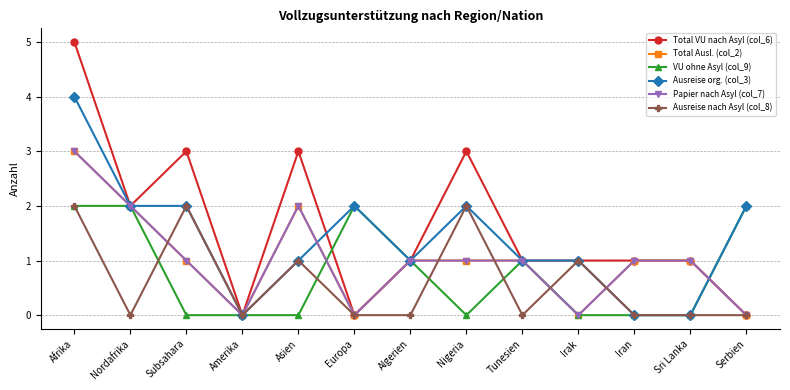

What is the sum of all Total VU nach Asyl (col_6) values?

21